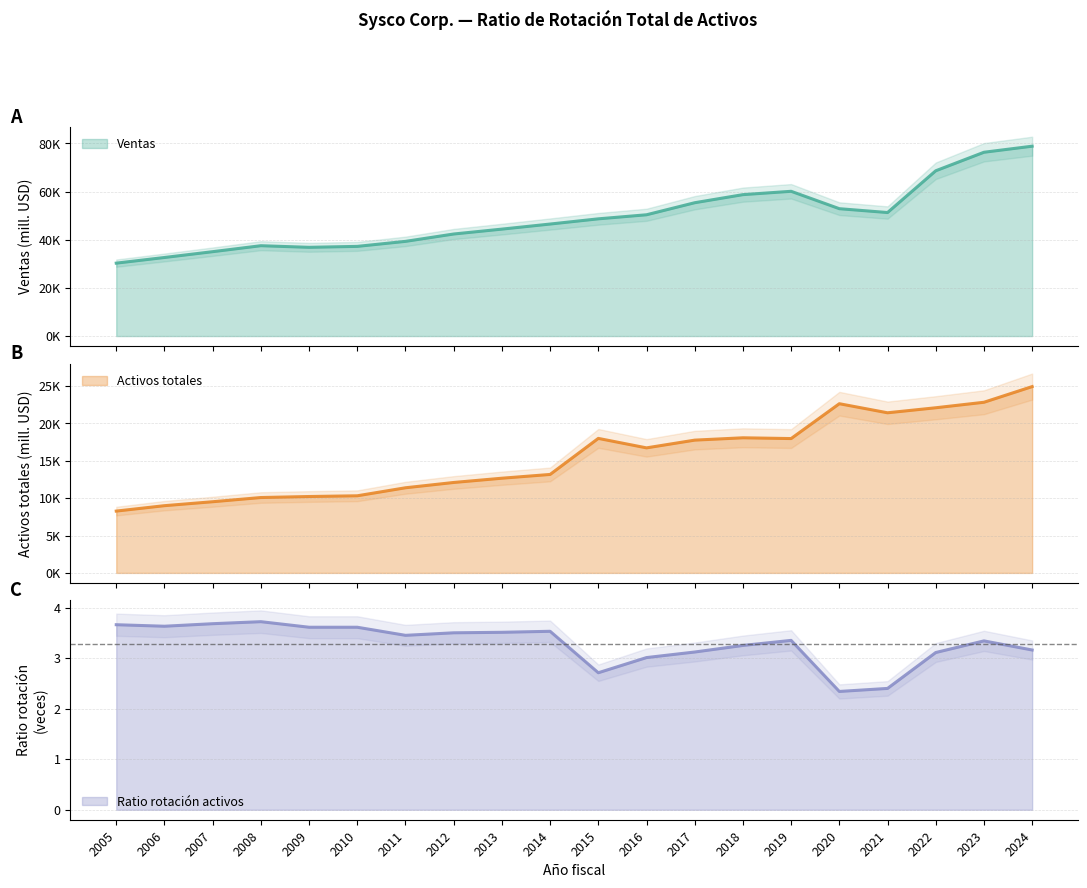

What is the approximate value of Ventas at 2007?

35042.0